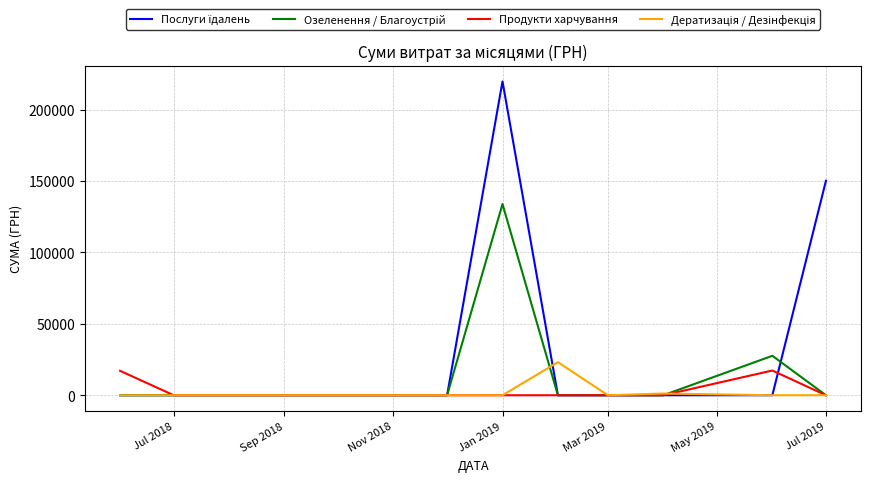

Does the chart have visible grid lines?

Yes